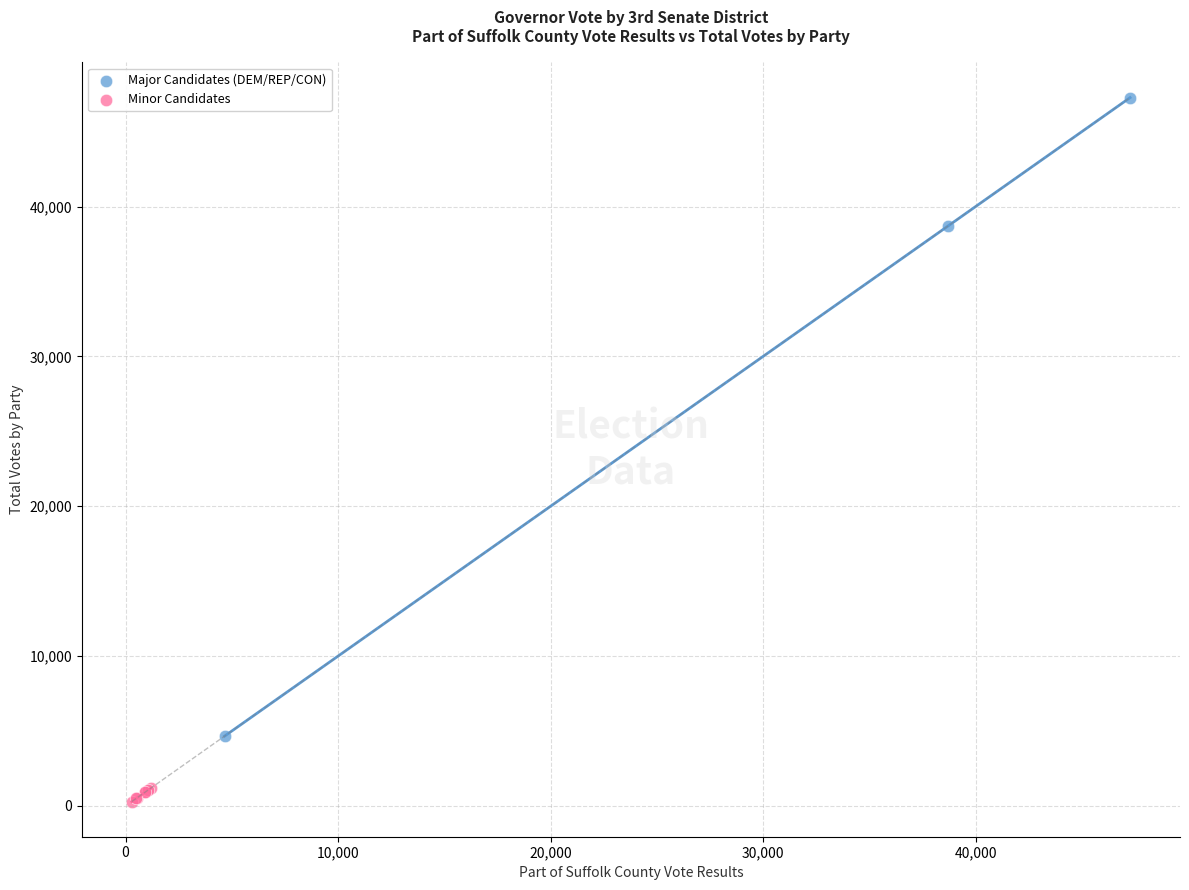

What are all the series names shown in the legend?

Major Candidates (DEM/REP/CON), Minor Candidates